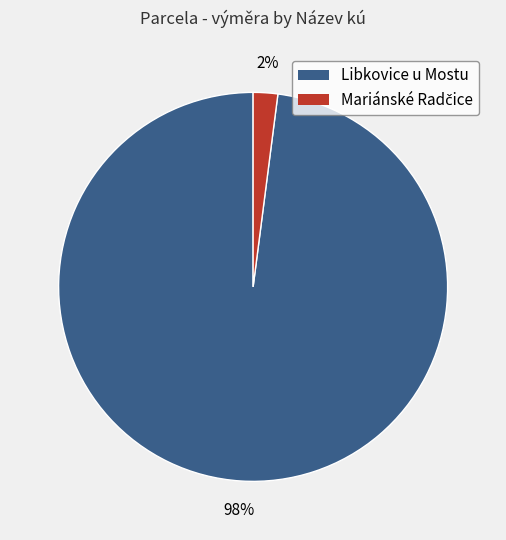

To the nearest percent, what is the average slice percentage?

50%